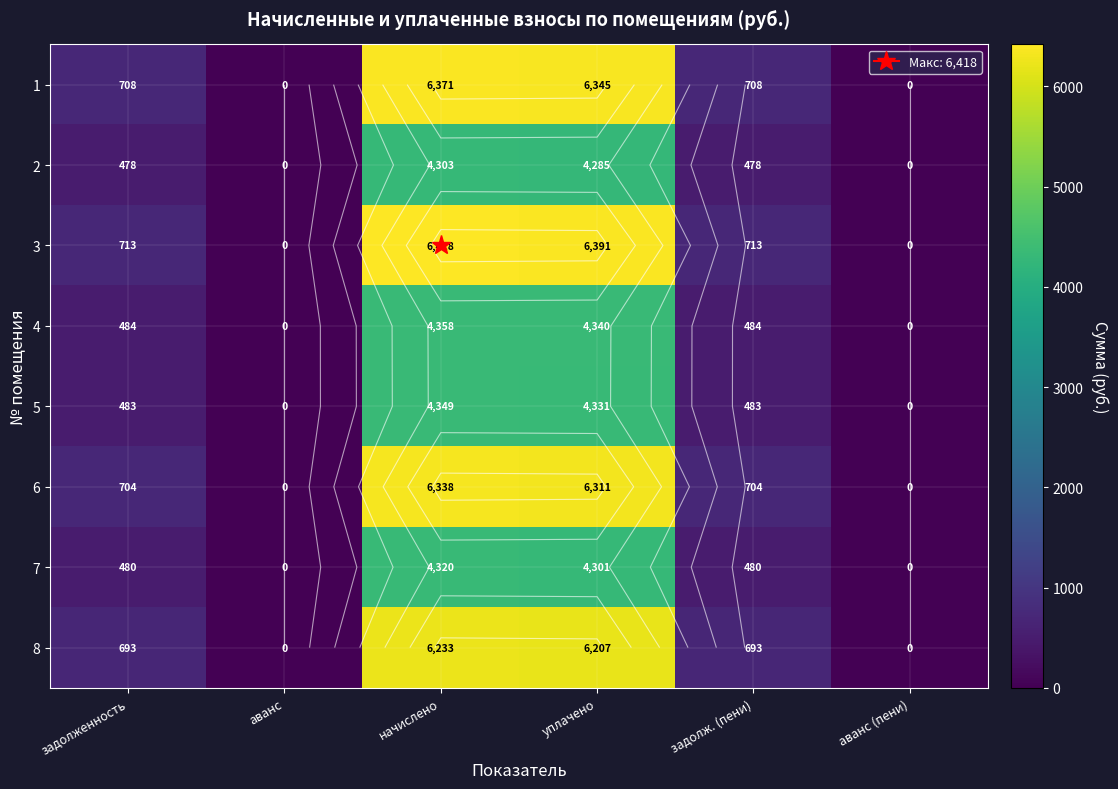

Is it true that 6 equals 267.3 at задолженность?

False